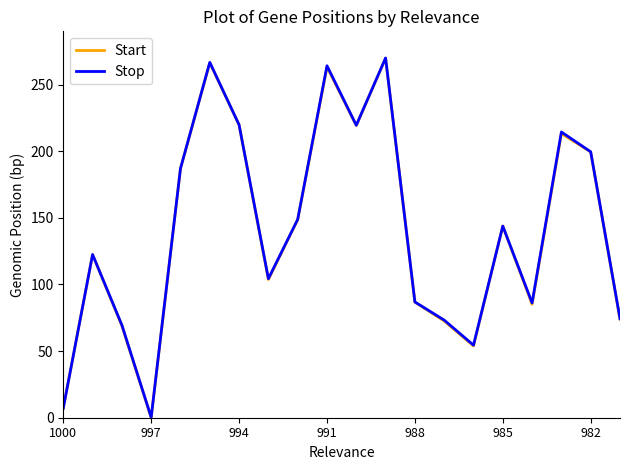

In Start, how many points are lower than both neighbors (excluding endpoints)?

5